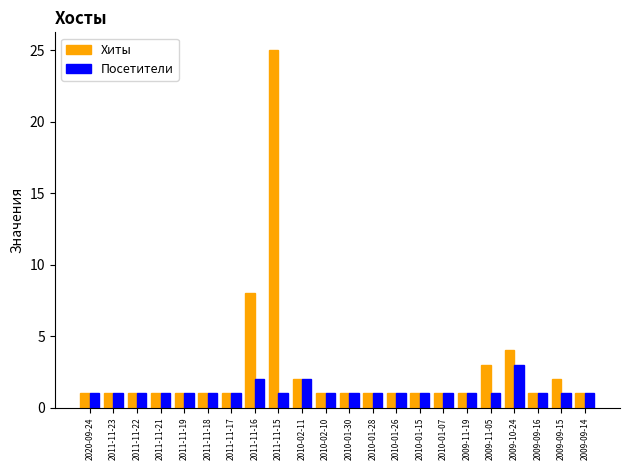

At which label is Хиты closest to 13?

2011-11-16